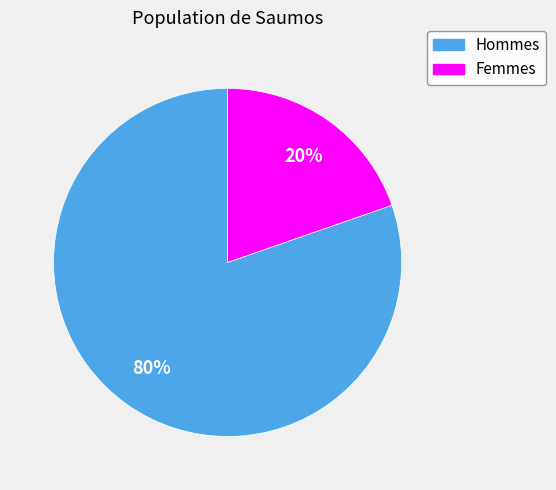

To the nearest percent, what is the average slice percentage?

50%